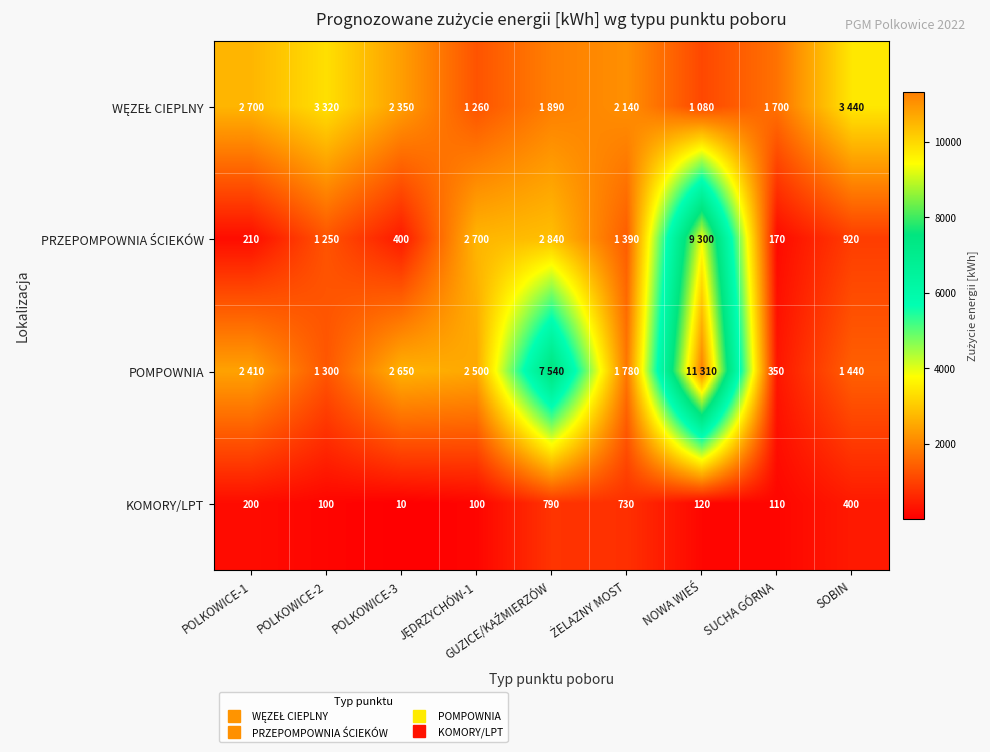

Rank the categories by PRZEPOMPOWNIA ŚCIEKÓW value from highest to lowest.

NOWA WIEŚ, GUZICE/KAŹMIERZÓW, JĘDRZYCHÓW-1, ŻELAZNY MOST, POLKOWICE-2, SOBIN, POLKOWICE-3, POLKOWICE-1, SUCHA GÓRNA